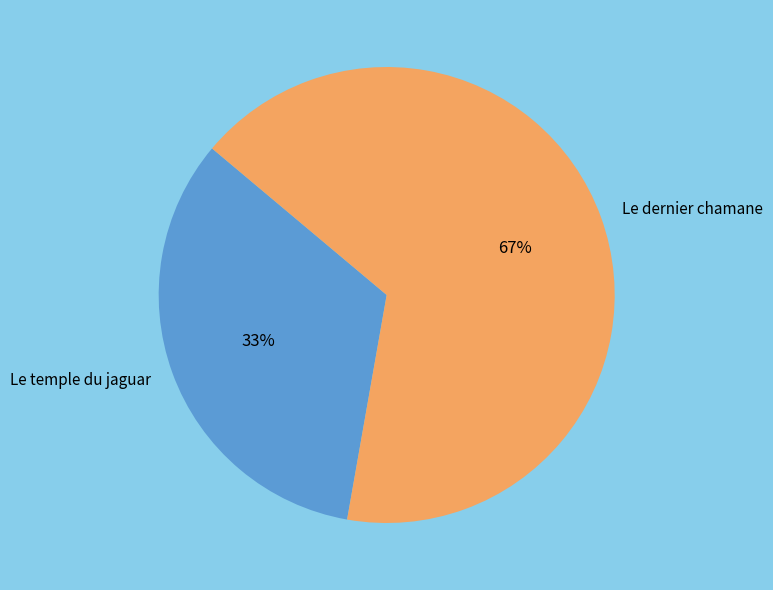

What percentage is the Le dernier chamane slice, to the nearest percent?

67%